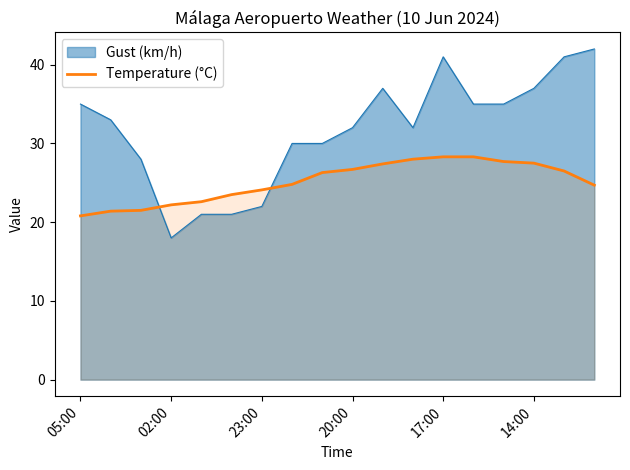

Does the chart display data point markers on the line(s)?

No